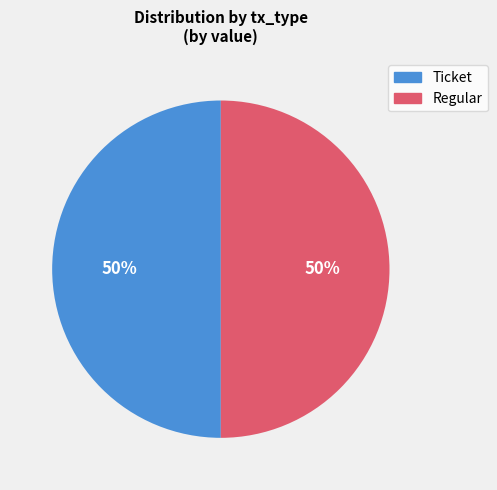

To the nearest percent, what percentage of the pie is Regular?

50%